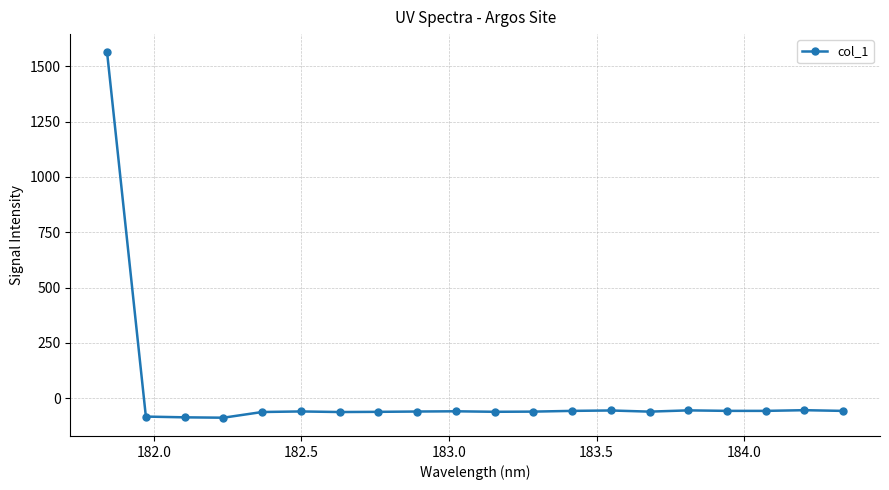

How many values are above zero?

1